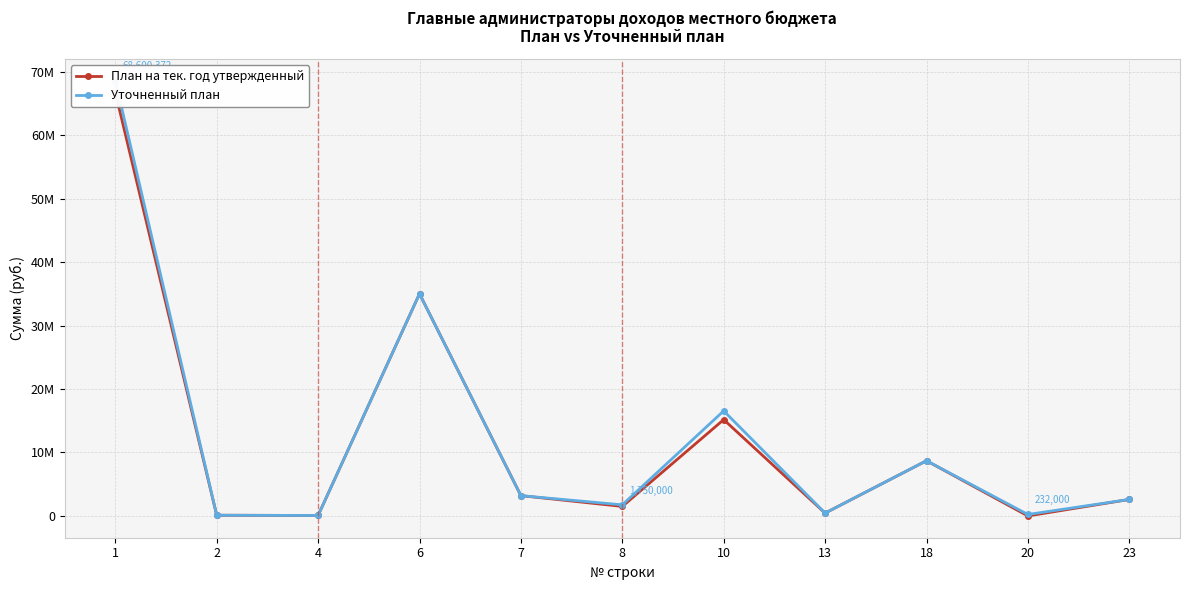

True or false: План на тек. год утвержденный and Уточненный план intersect in this chart.

False